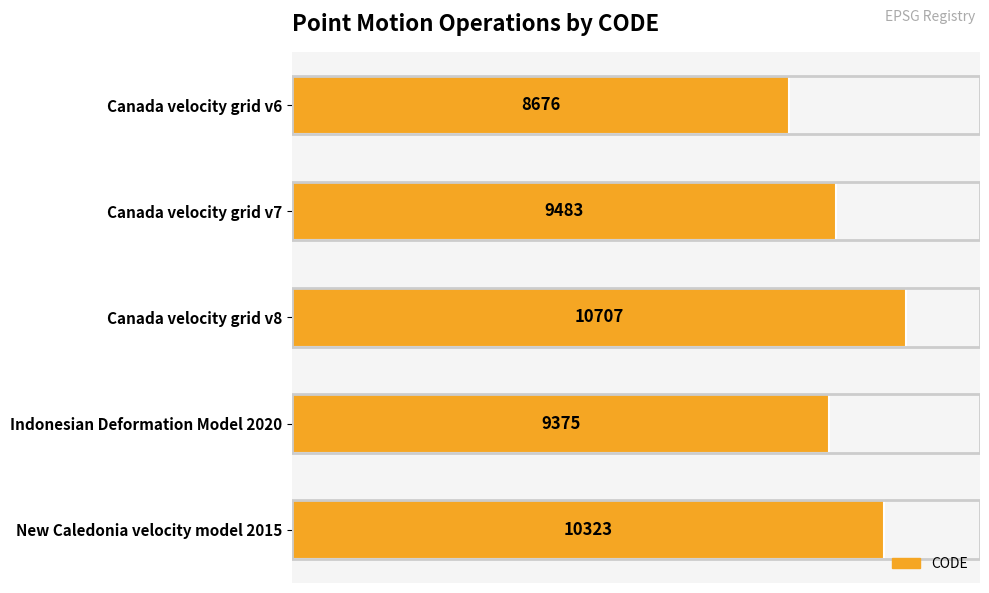

What is the difference between the maximum and minimum values?

2031